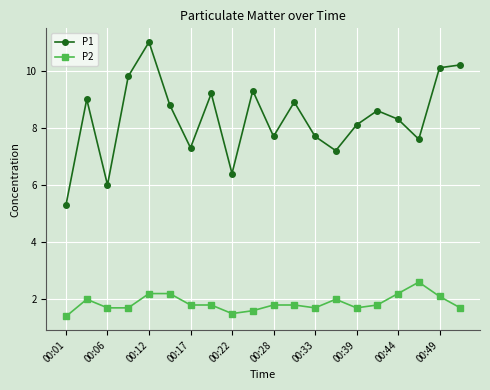

What is the value of the P1 point at the 19th from the left?

10.1